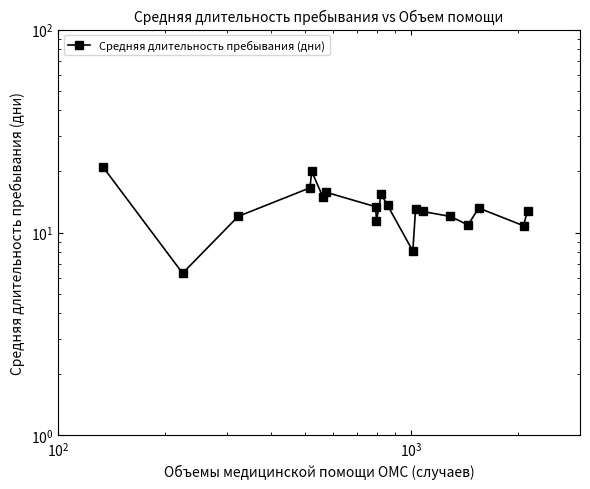

Does the chart have visible grid lines?

No